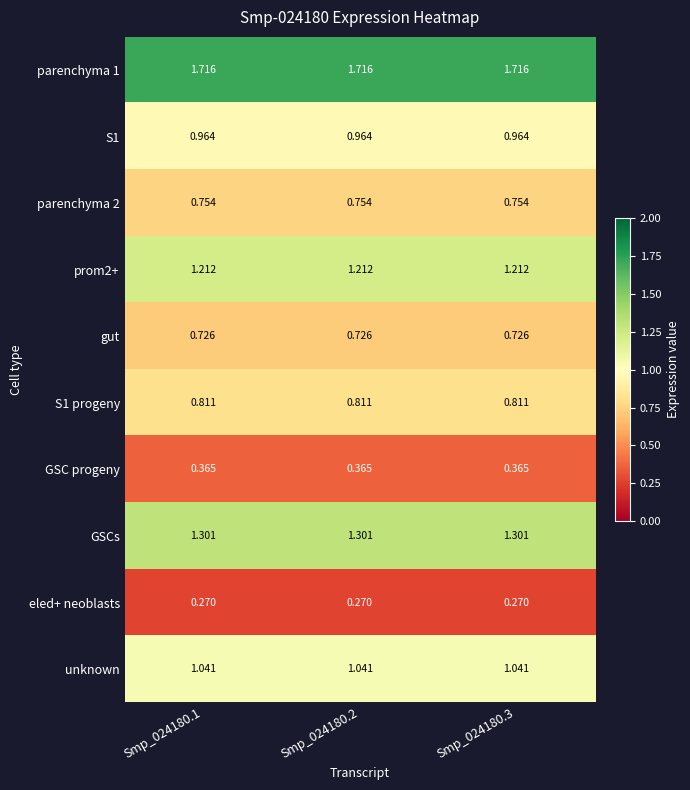

Is the value of S1 progeny at Smp_024180.1 greater than the value of gut at Smp_024180.2?

Yes